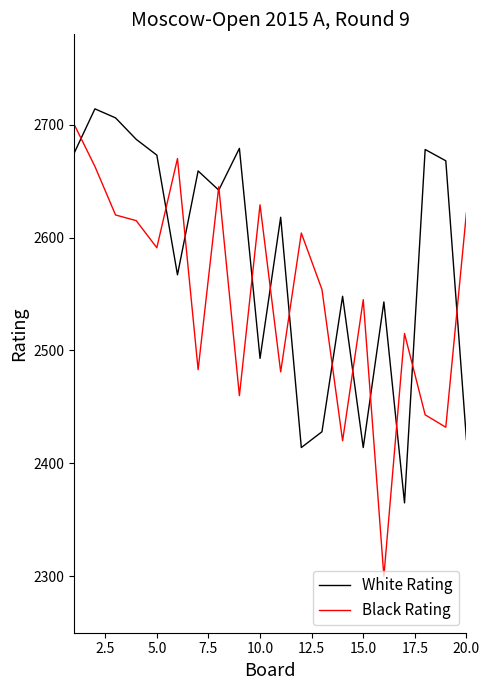

After their last crossing, which series has the higher values: Black Rating or White Rating?

Black Rating